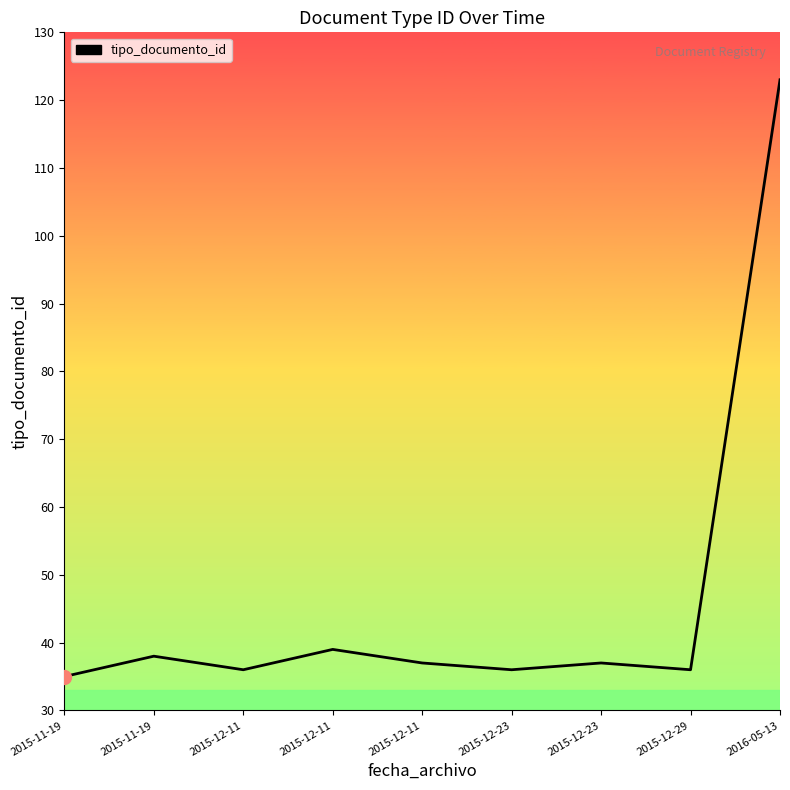

Does the chart have visible grid lines?

No